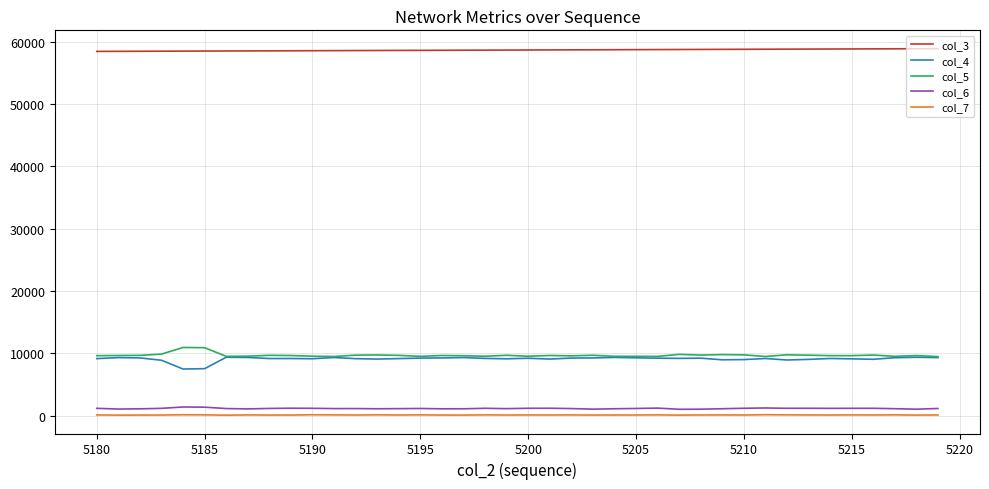

Is this an area chart (filled region under the line)?

No